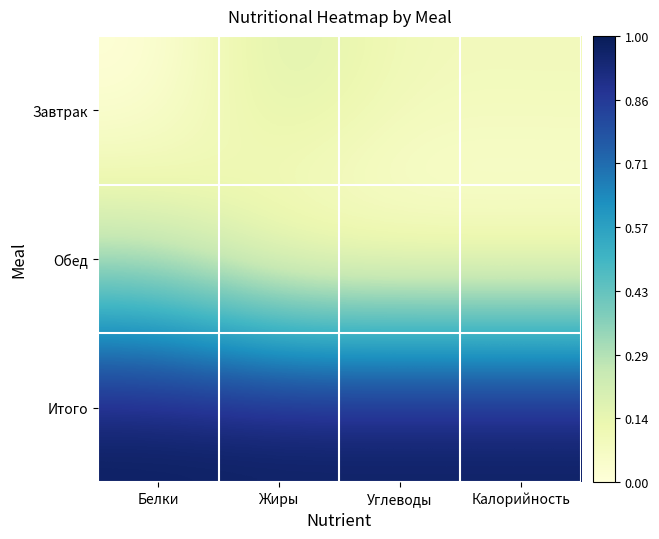

List the series in order of their peak value, lowest first.

Завтрак, Обед, Итого